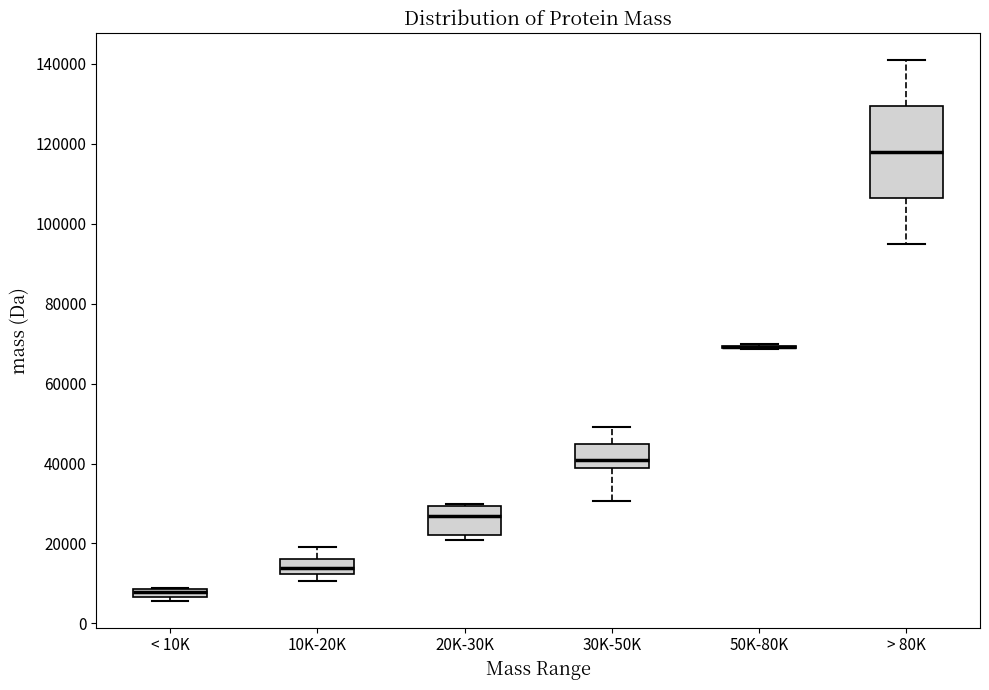

Which box is the tallest, from its lower edge to its upper edge?

> 80K